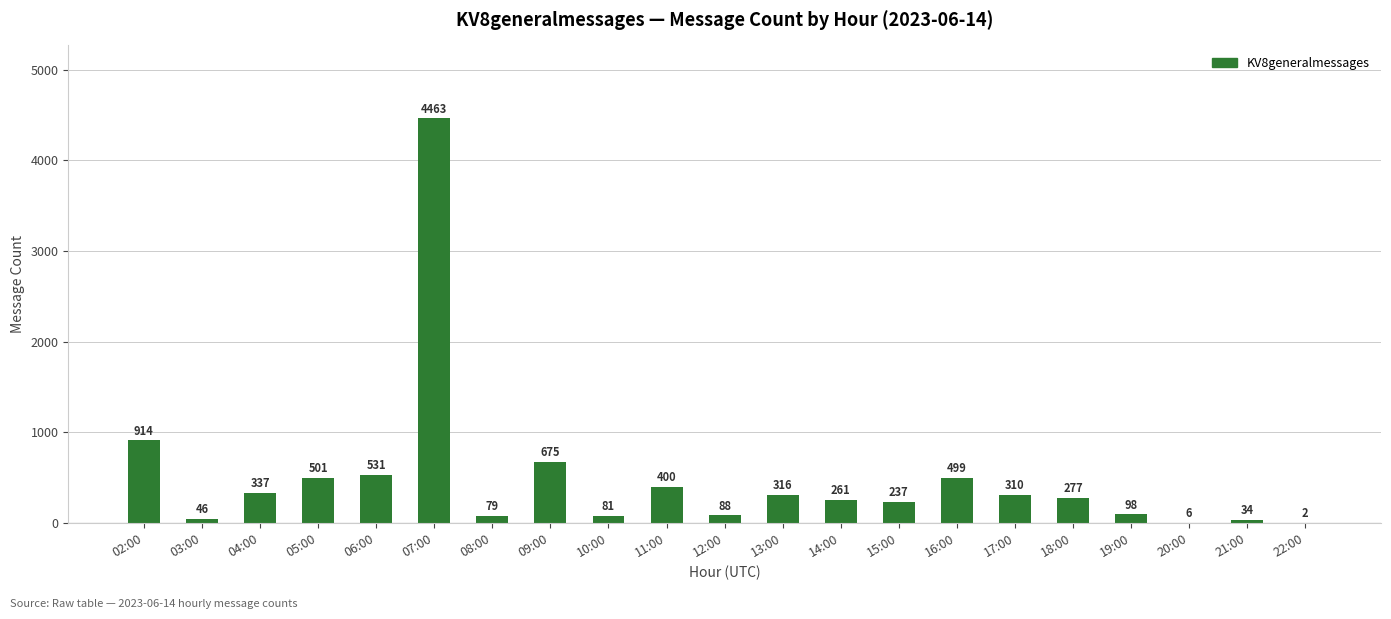

What is the sum of the values at 16:00 and 04:00?

836